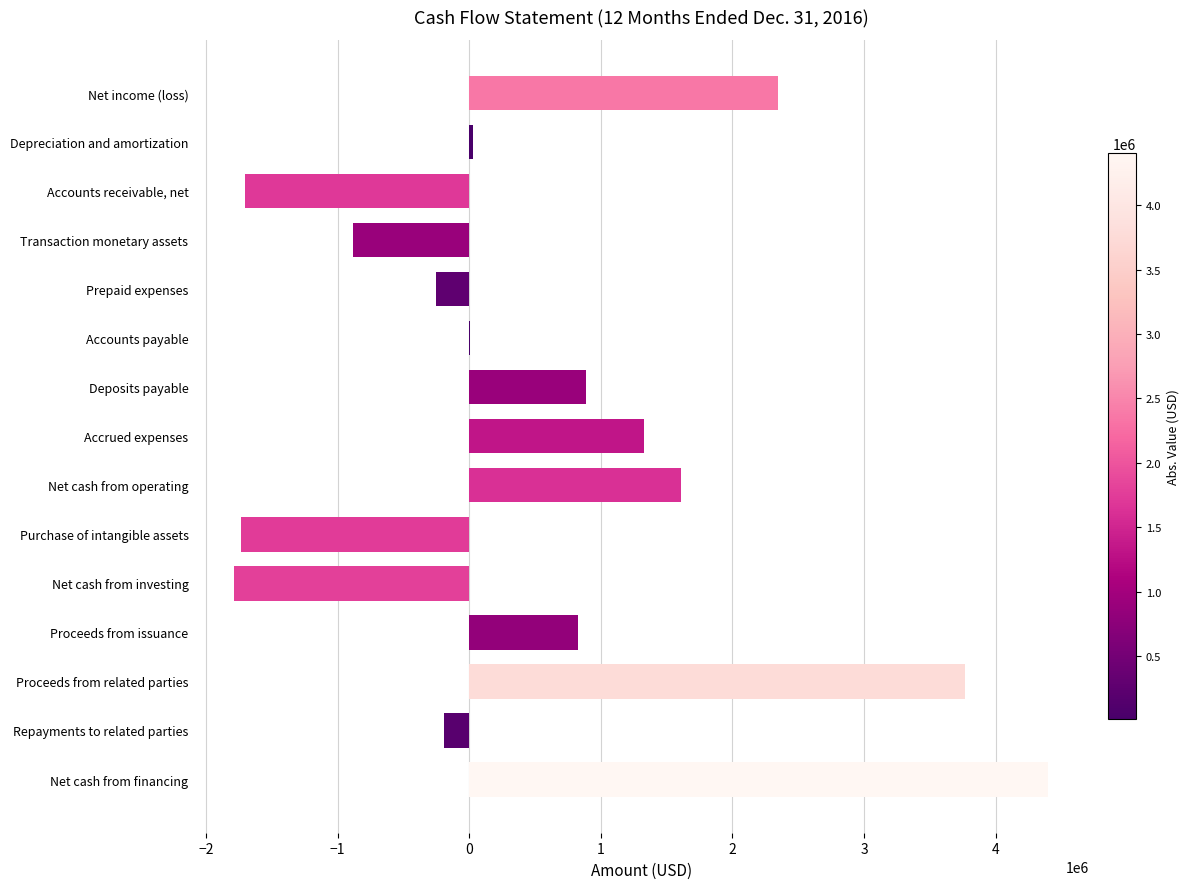

True or false: the data shows 1612505 at Net cash from operating.

True